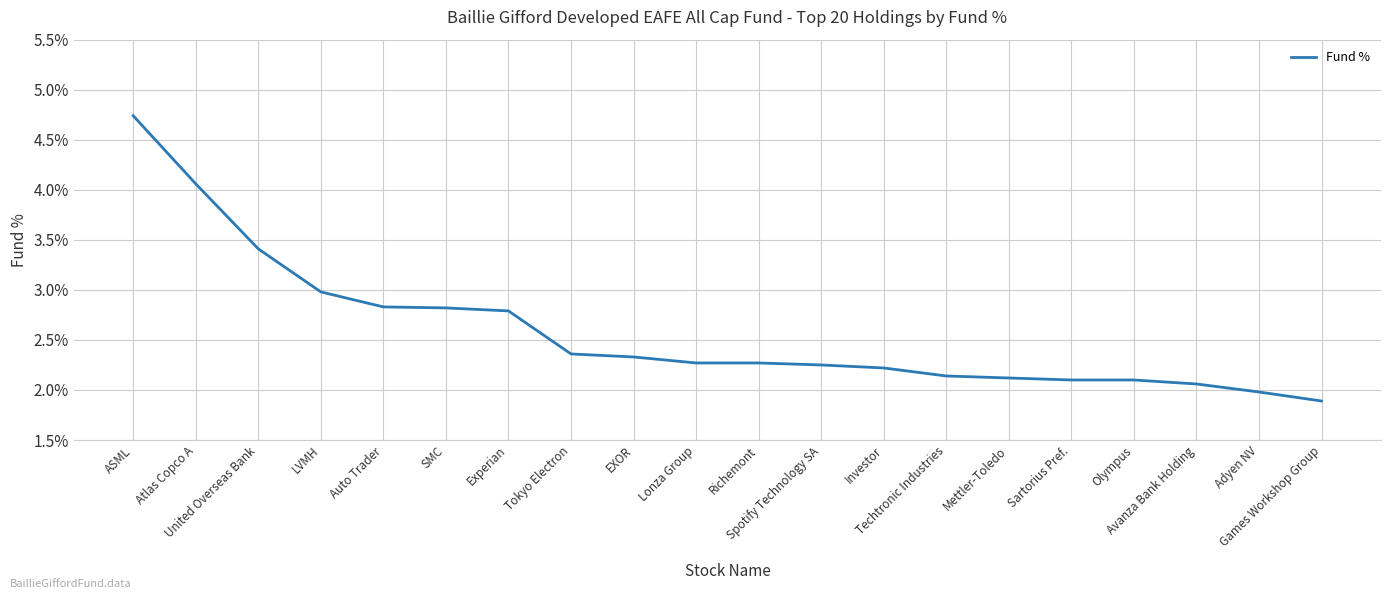

At which label does the data first exceed 2?

ASML